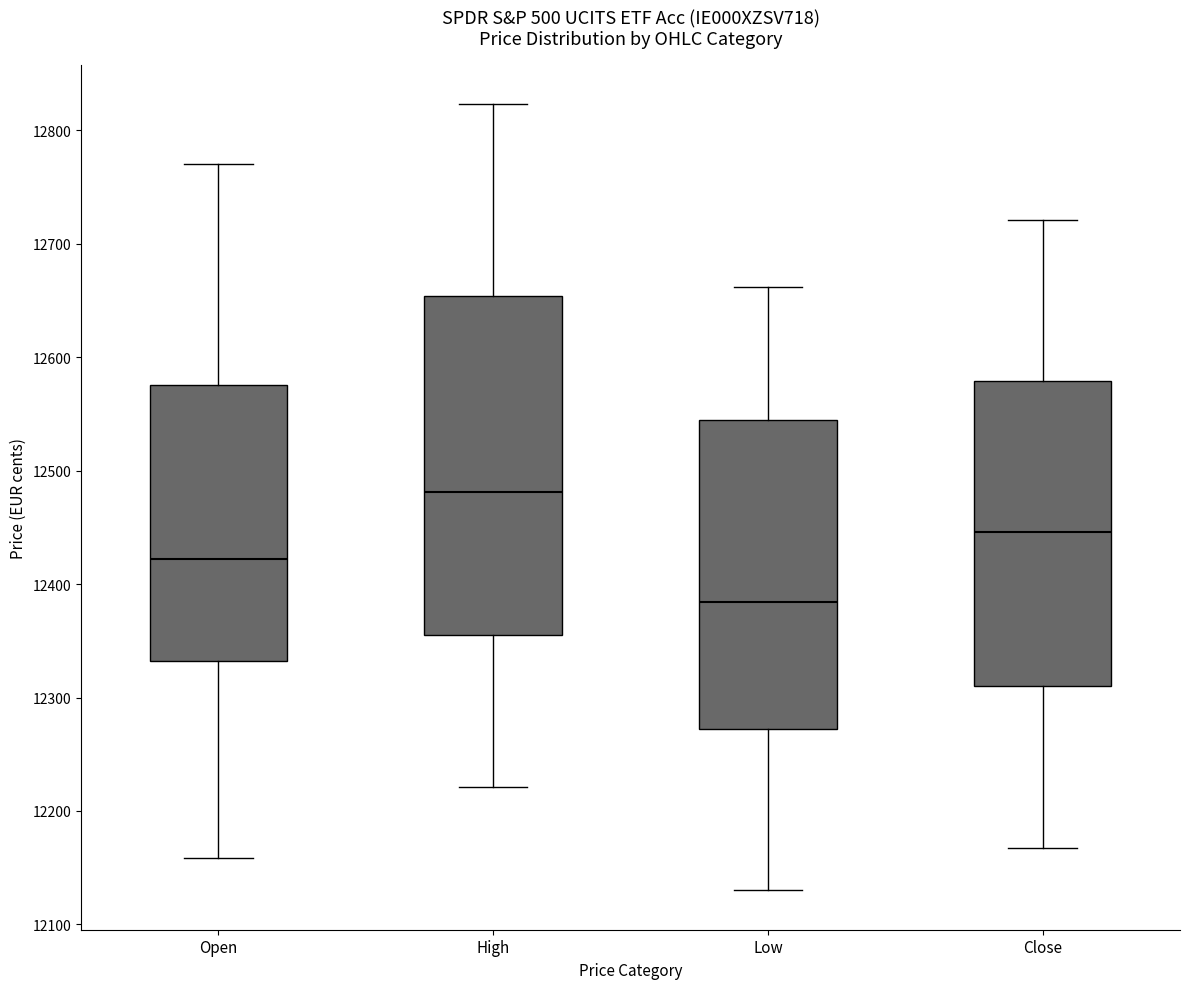

Where is the upper edge of the box for High on the y-axis? The values are not printed on the chart, so give them approximately, as read against the axis.

12650